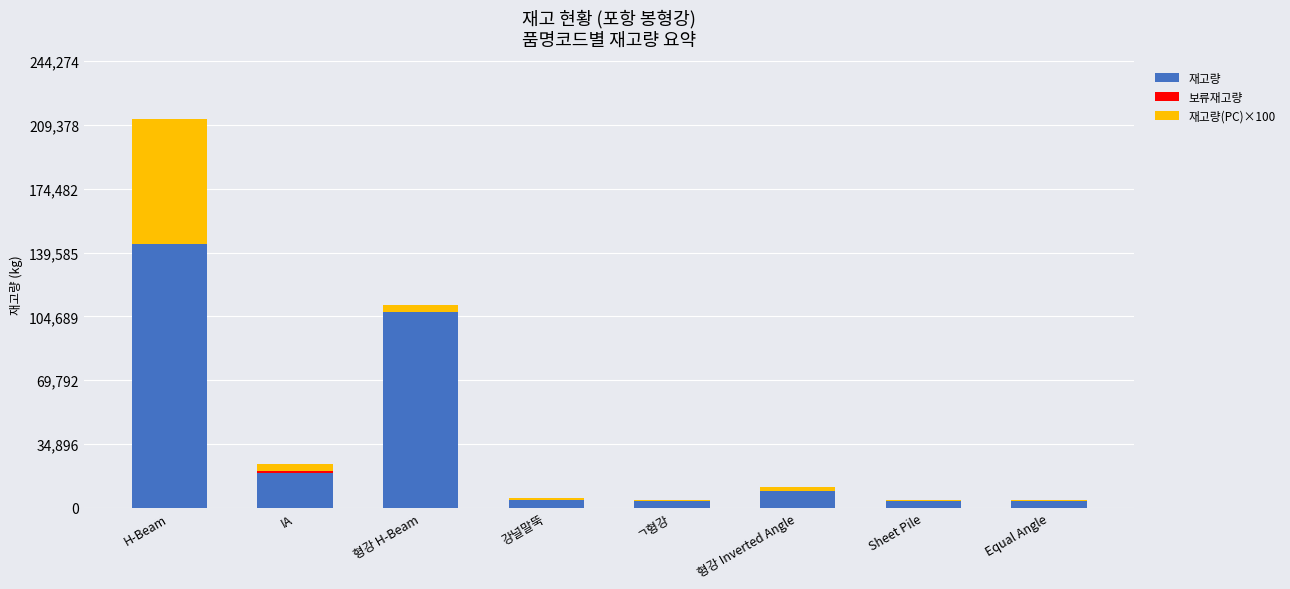

Which category has the highest value in the 재고량 series?

H-Beam